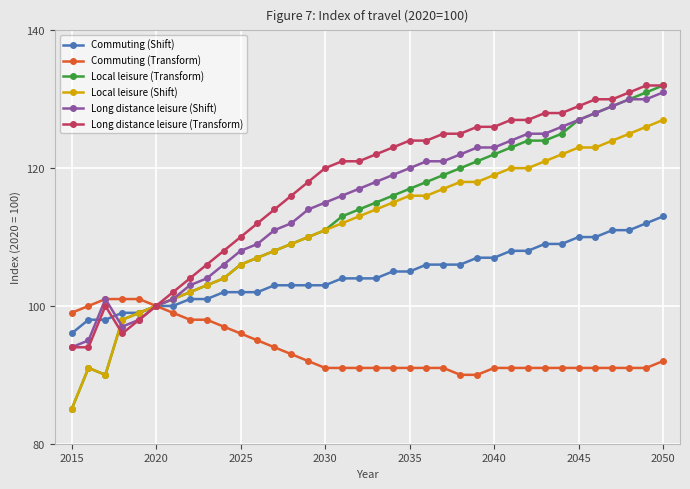

Does the chart have visible grid lines?

Yes